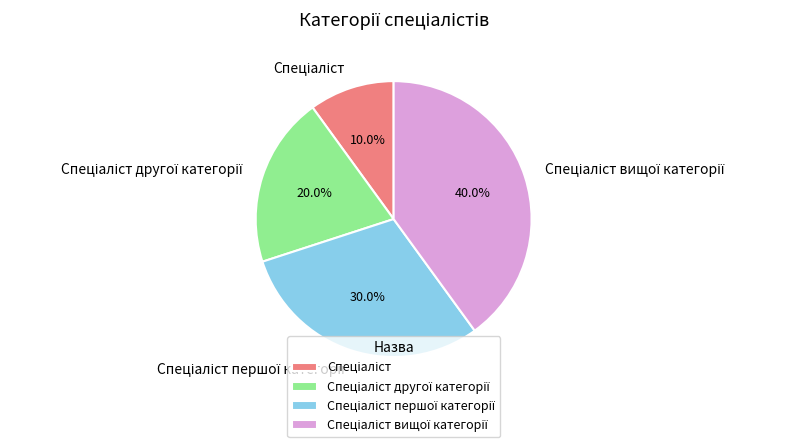

How many segments does this pie chart have?

4